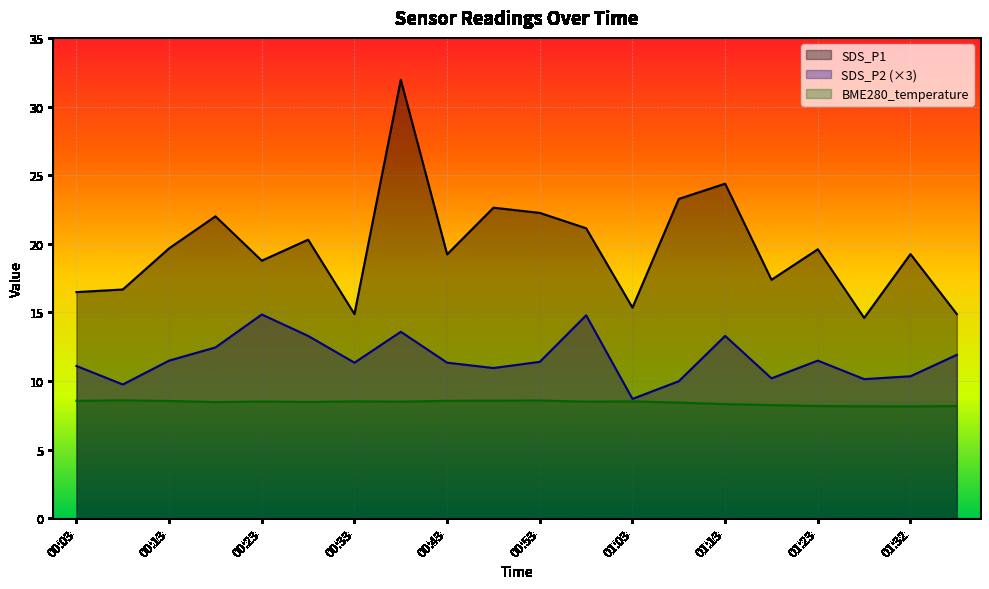

Reading left to right, list all the values displayed in this chart.

SDS_P1: 00:03=16.5	00:08=16.7	00:13=19.7	00:18=22.0	00:23=18.8	00:28=20.3	00:33=14.9	00:38=31.9	00:43=19.2	00:48=22.6	00:53=22.2	00:58=21.1	01:03=15.3	01:08=23.3	01:13=24.4	01:18=17.4	01:23=19.6	01:28=14.6	01:32=19.2	01:37=14.9
SDS_P2: 00:03=11.1	00:08=9.8	00:13=11.5	00:18=12.5	00:23=14.9	00:28=13.3	00:33=11.3	00:38=13.6	00:43=11.3	00:48=10.9	00:53=11.4	00:58=14.8	01:03=8.7	01:08=10.0	01:13=13.3	01:18=10.2	01:23=11.5	01:28=10.1	01:32=10.4	01:37=11.9
BME280_temperature: 00:03=8.6	00:08=8.6	00:13=8.6	00:18=8.5	00:23=8.5	00:28=8.5	00:33=8.5	00:38=8.5	00:43=8.6	00:48=8.6	00:53=8.6	00:58=8.5	01:03=8.5	01:08=8.4	01:13=8.3	01:18=8.2	01:23=8.2	01:28=8.2	01:32=8.2	01:37=8.2